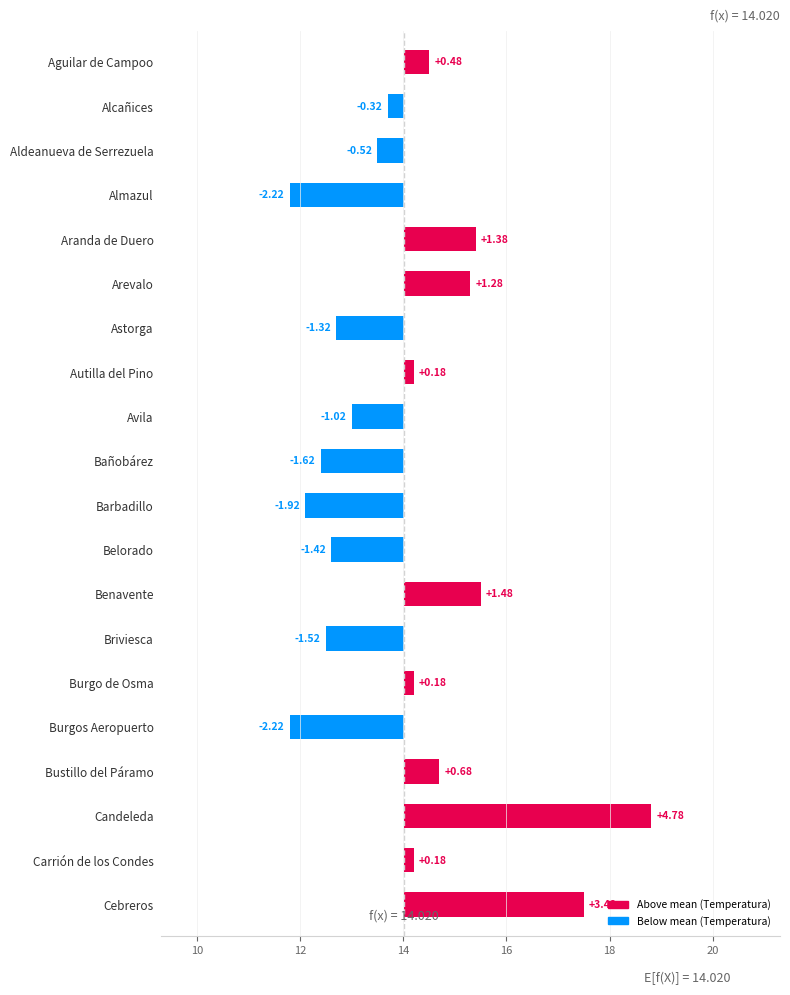

How many bars are there in total?

20